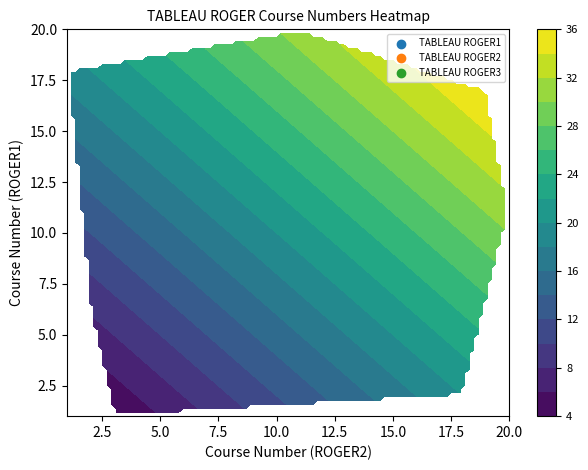

What is the average value of the TABLEAU ROGER3 series?

10